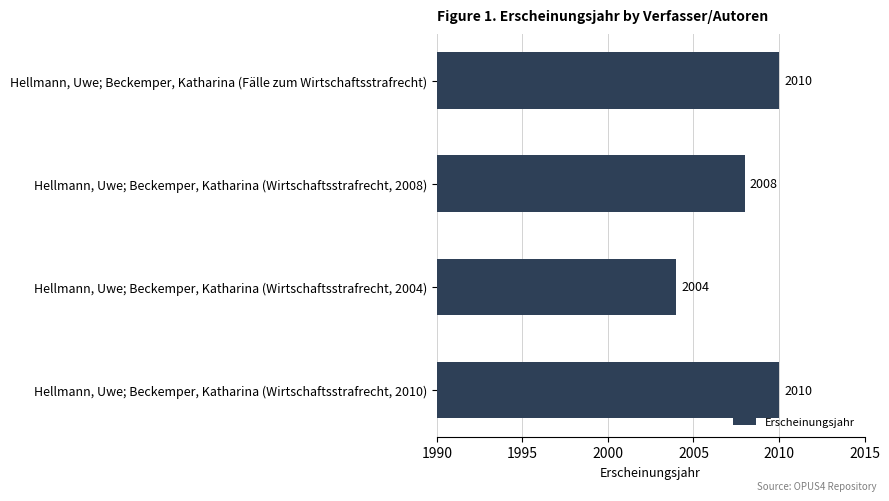

Reading bottom to top, transcribe all the data shown in this chart.

Hellmann, Uwe; Beckemper, Katharina (Wirtschaftsstrafrecht, 2010)=2010	Hellmann, Uwe; Beckemper, Katharina (Wirtschaftsstrafrecht, 2004)=2004	Hellmann, Uwe; Beckemper, Katharina (Wirtschaftsstrafrecht, 2008)=2008	Hellmann, Uwe; Beckemper, Katharina (Fälle zum Wirtschaftsstrafrecht)=2010